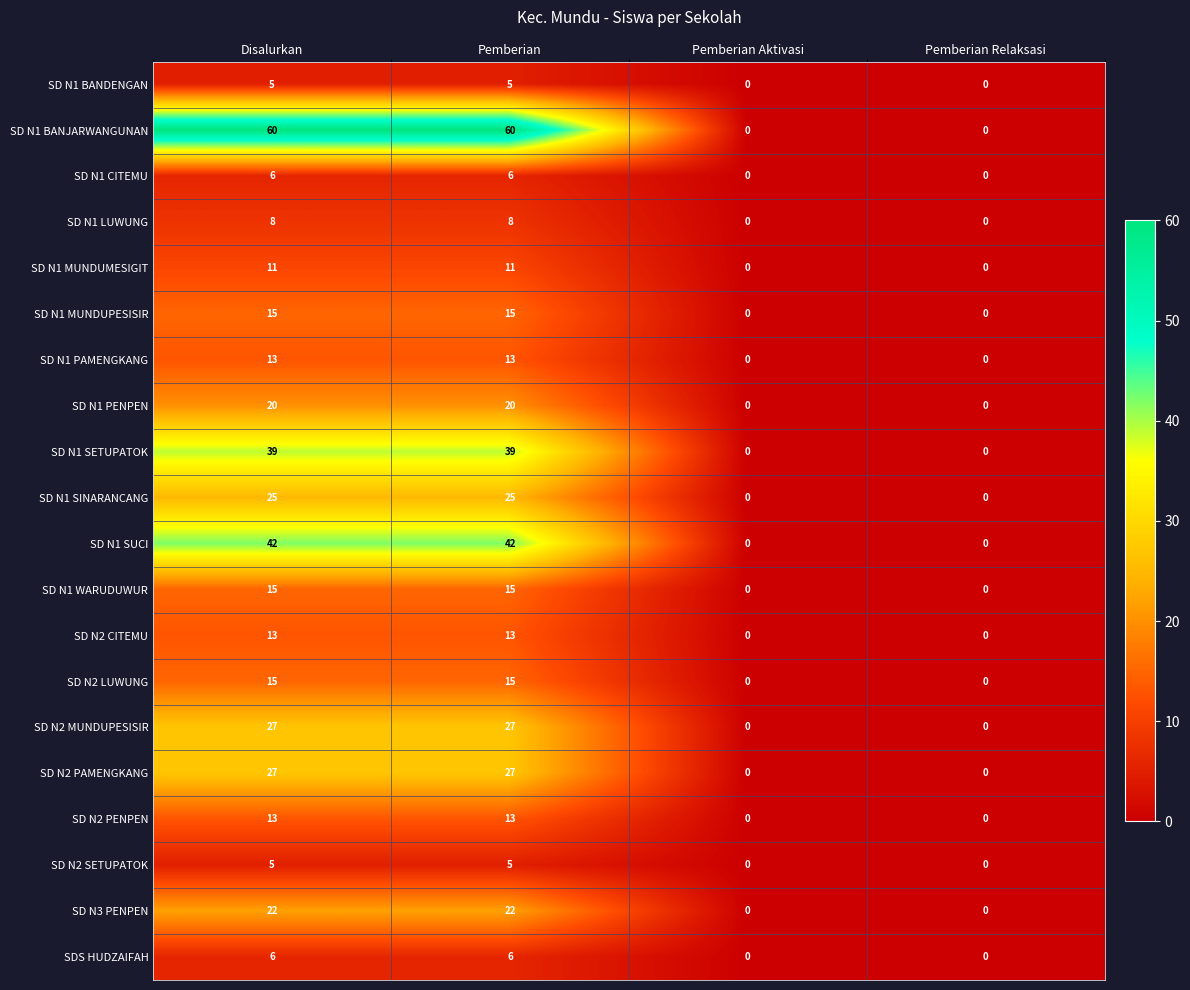

Between Disalurkan and Pemberian Relaksasi, which series saw the biggest shift?

SD N1 BANJARWANGUNAN